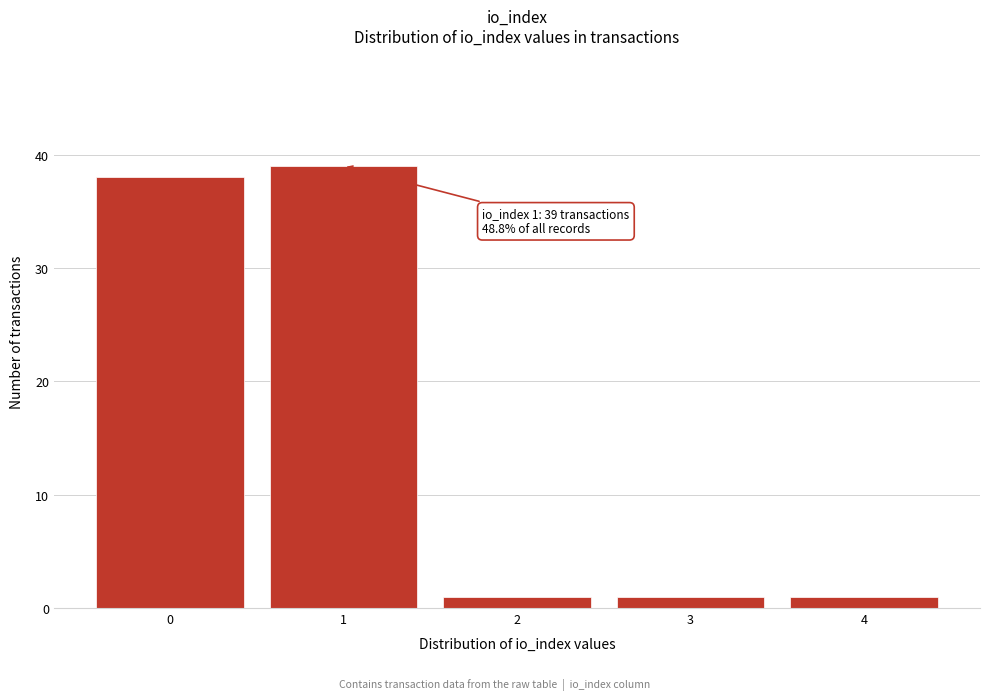

Reading left to right, what are all the values shown in this chart?

0=38	1=39	2=1	3=1	4=1